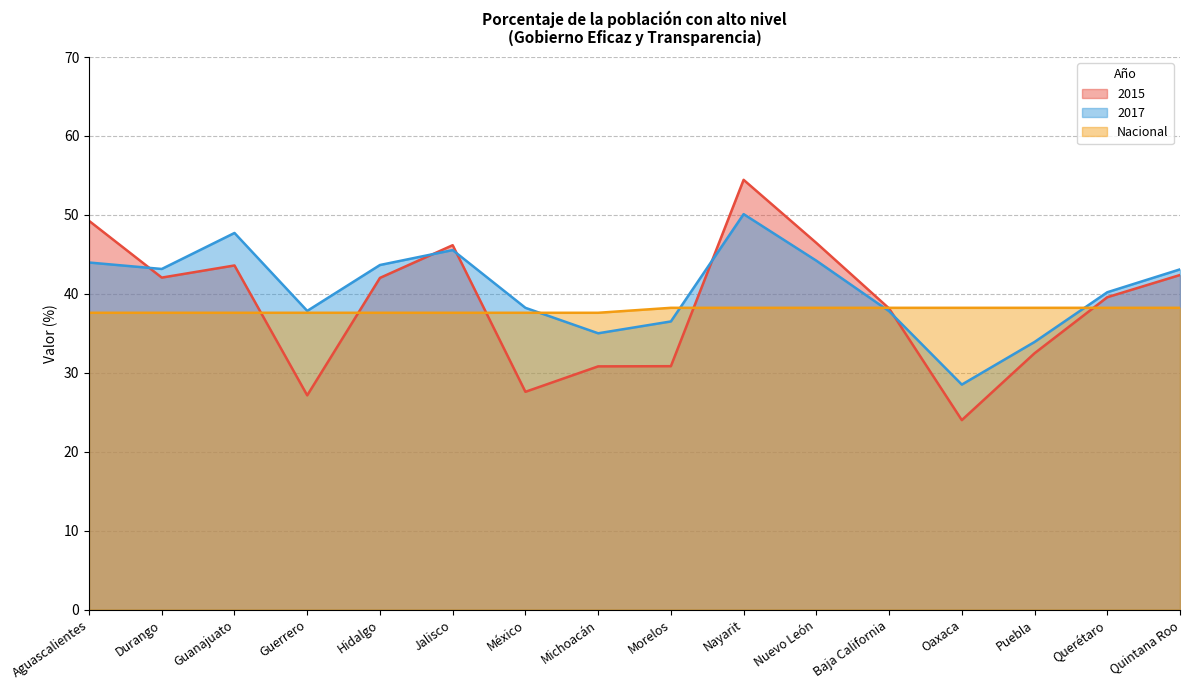

What is the difference between the second highest and second lowest values in the 2015 series?

22.1